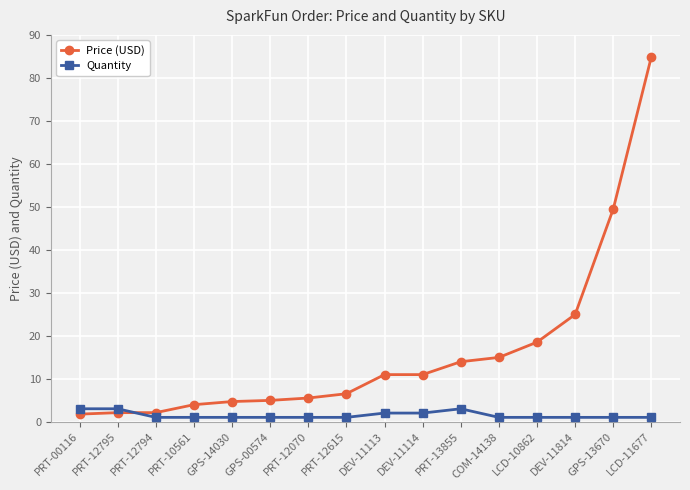

Which series has the largest total across all categories?

Price (USD)